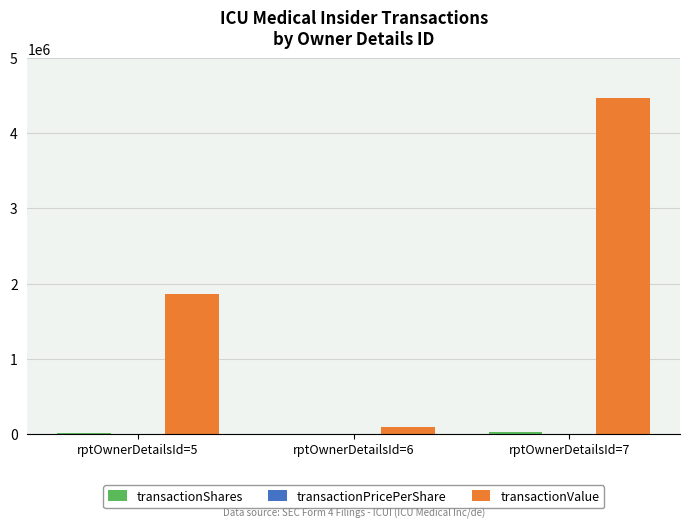

What is the maximum value shown in the chart?

4467256.0